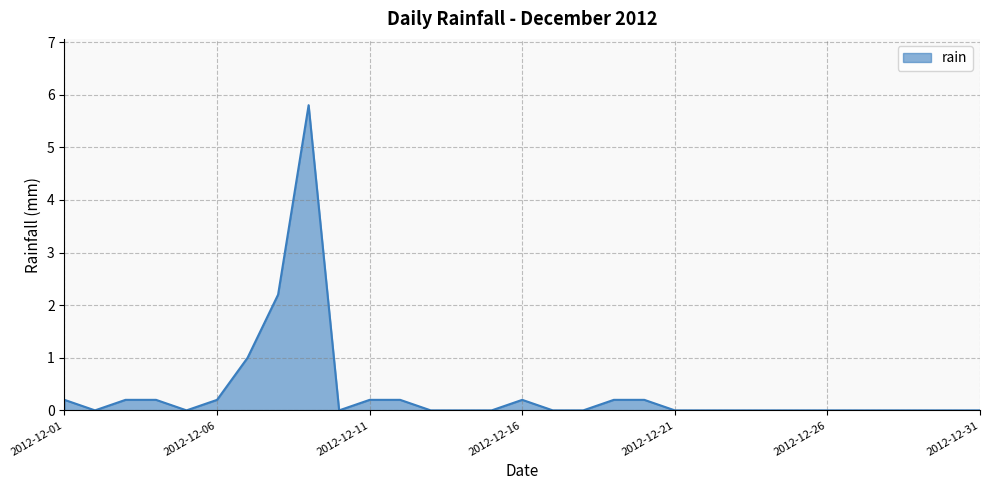

How many lines are shown in the chart?

1